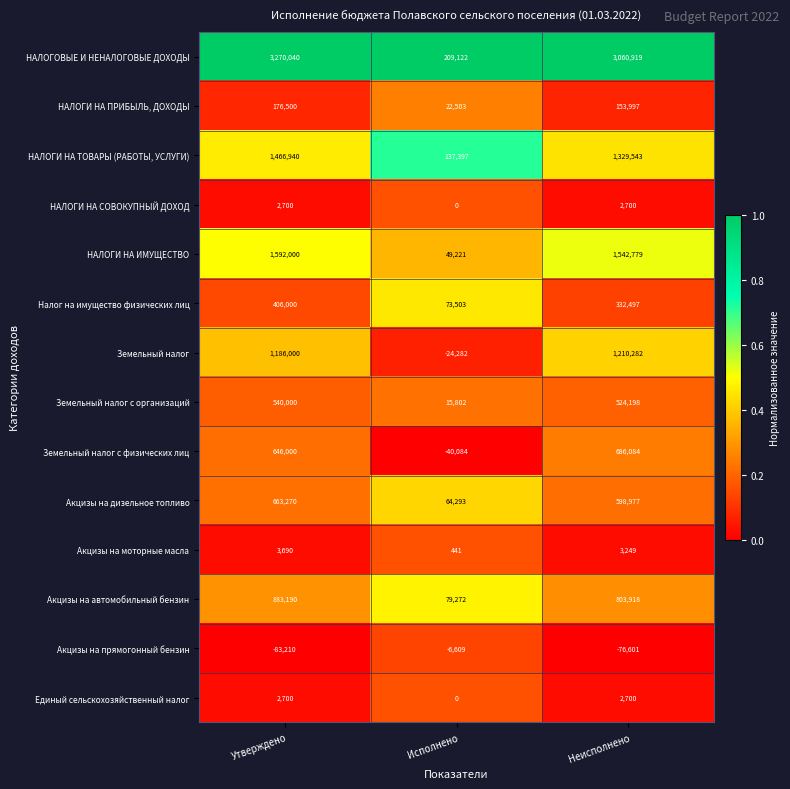

Which series has the largest total across all categories?

НАЛОГОВЫЕ И НЕНАЛОГОВЫЕ ДОХОДЫ